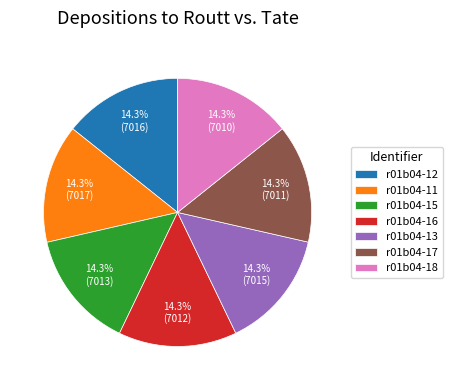

Count the number of slices in the pie.

7